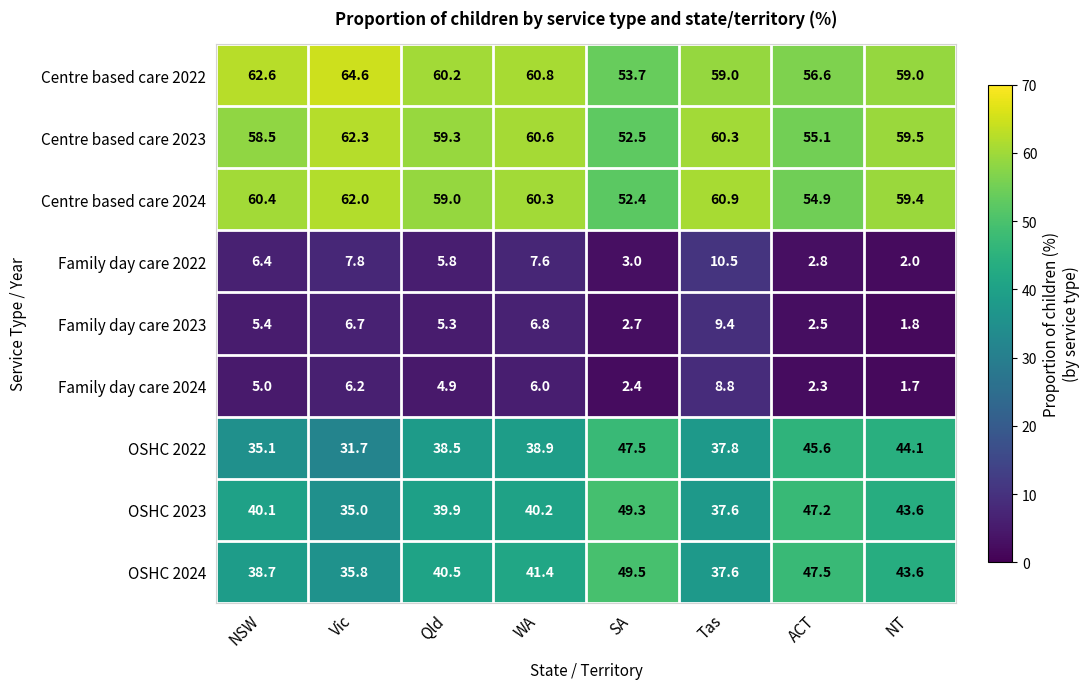

The Centre based care 2023 series shows 97.9 at Qld. True or false?

False